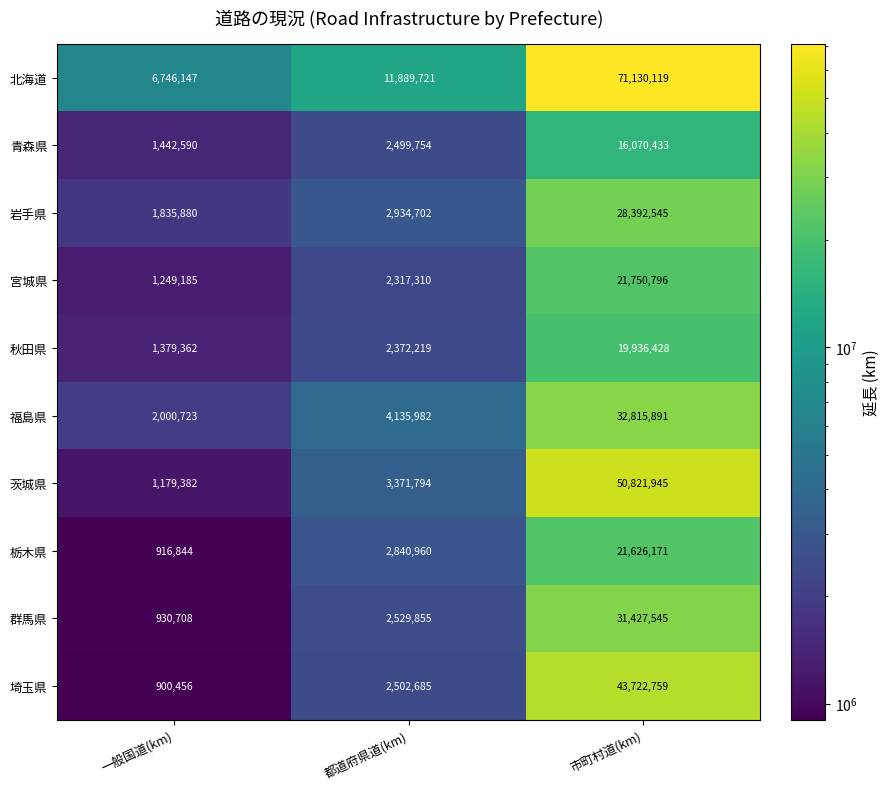

Reading left to right, what are all the values shown in this chart?

北海道: 6746147	11889721	71130119
青森県: 1442590	2499754	16070433
岩手県: 1835880	2934702	28392545
宮城県: 1249185	2317310	21750796
秋田県: 1379362	2372219	19936428
福島県: 2000723	4135982	32815891
茨城県: 1179382	3371794	50821945
栃木県: 916844	2840960	21626171
群馬県: 930708	2529855	31427545
埼玉県: 900456	2502685	43722759